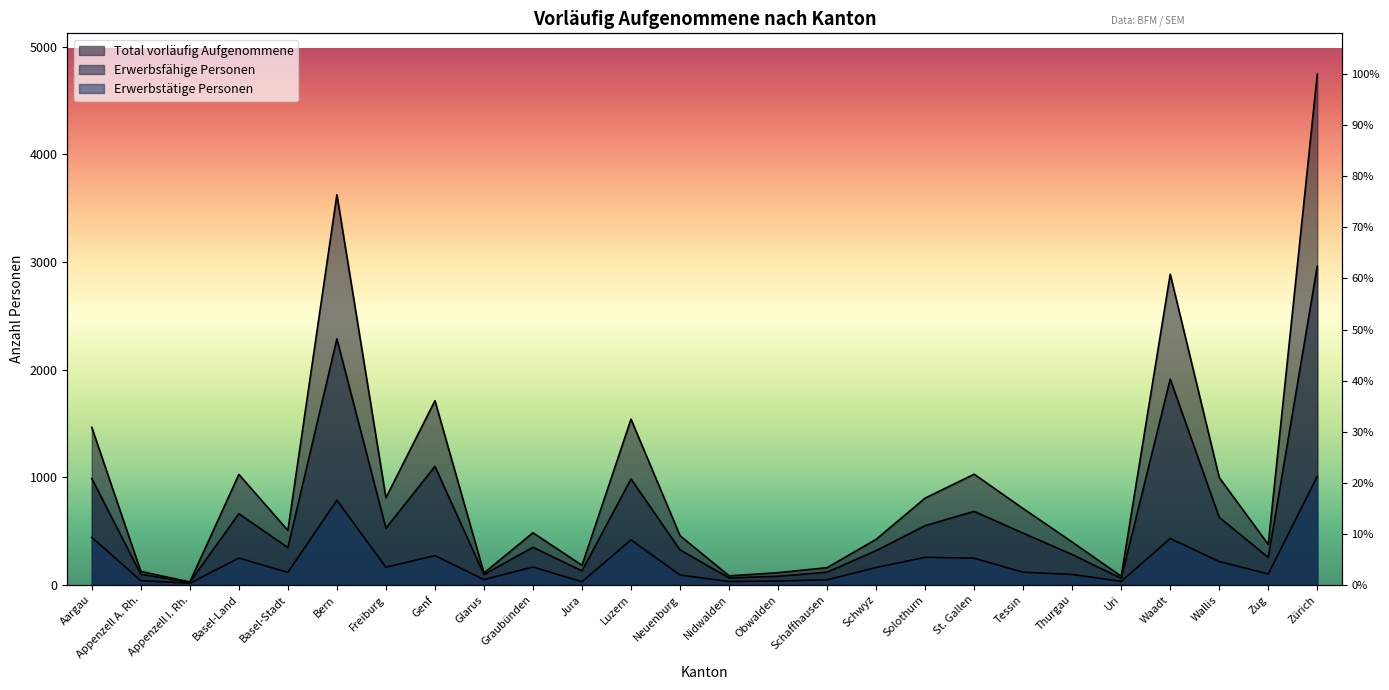

True or false: Total vorläufig Aufgenommene has more than 2 interior local peaks.

True